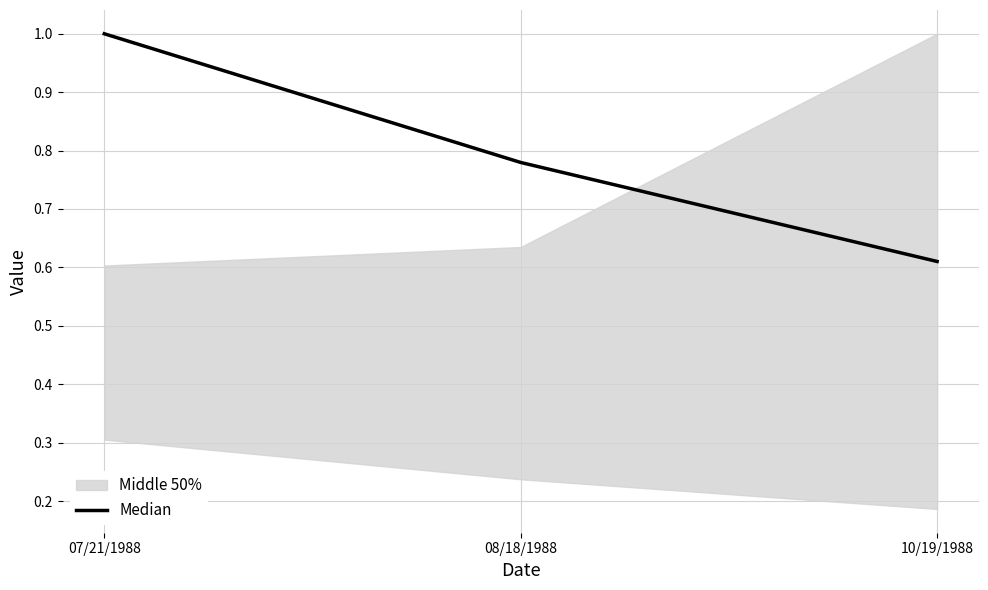

Is it true that the value at 10/19/1988 is 0.2?

False